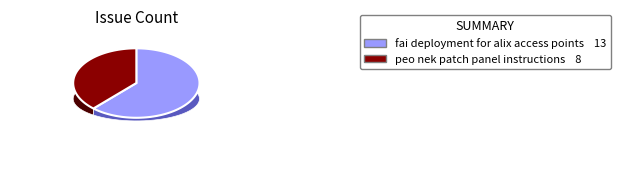

Which category has the biggest portion of the pie?

fai deployment for alix access points